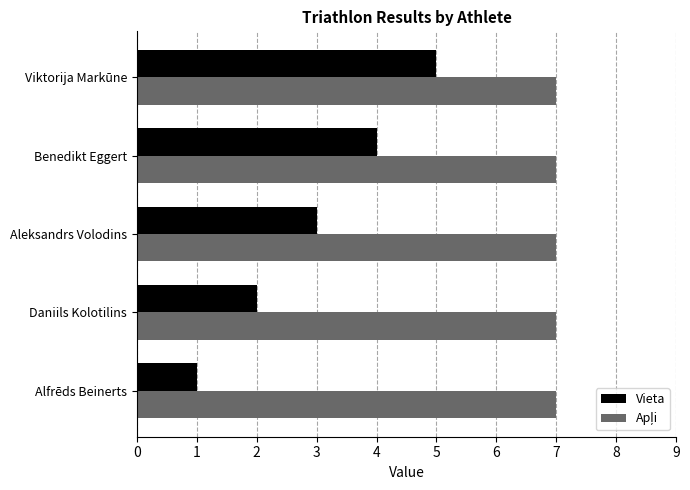

Is it true that Vieta equals 2 at Daniils Kolotilins?

True